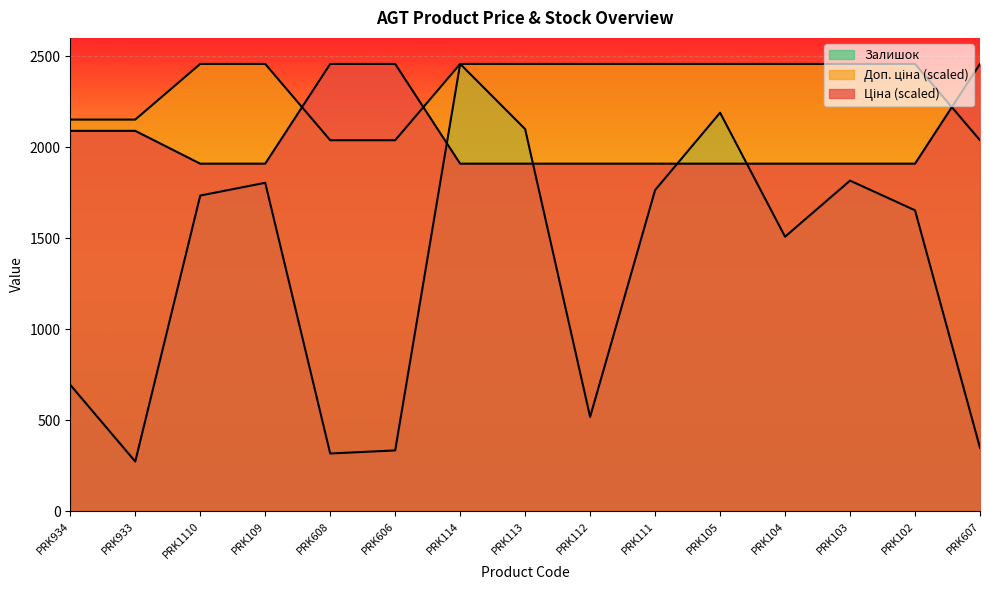

What is the label of the 6th point from the right?

PRK111